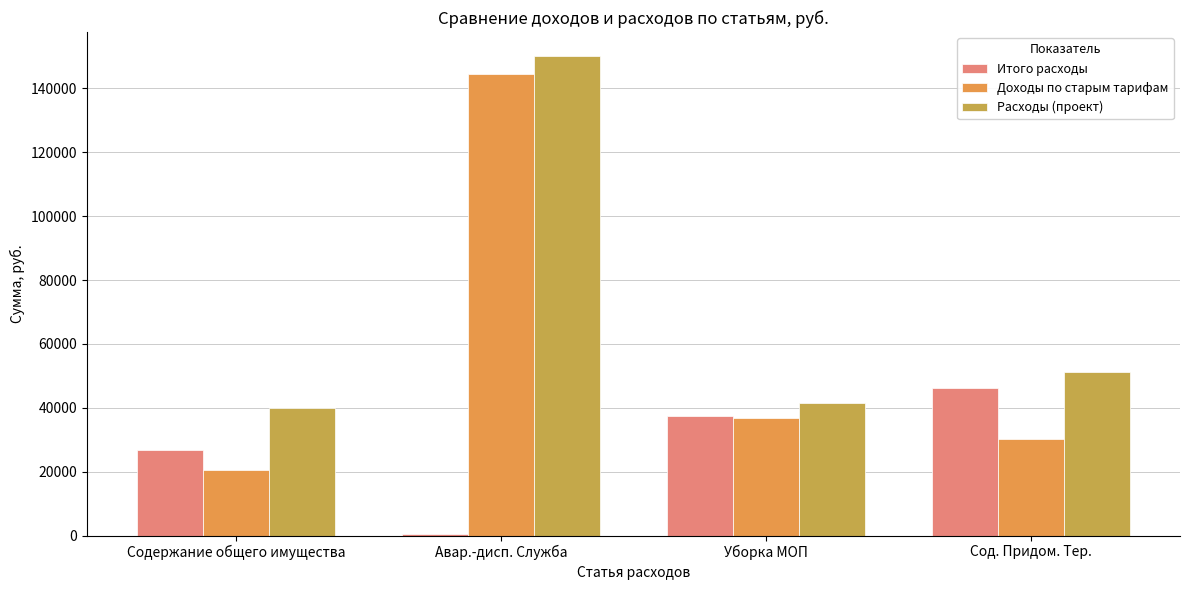

Reading right to left, transcribe all the data shown in this chart.

Итого расходы: 46223.5	37368.2	500.0	26844.4
Доходы по старым тарифам: 30079.9	36920.0	144567.5	20427.2
Расходы (проект): 51328.9	41495.5	150143.7	40074.2